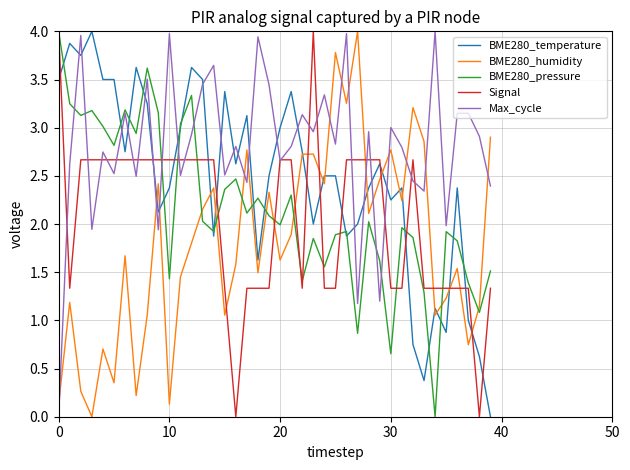

True or false: Max_cycle and BME280_temperature cross at least once.

True